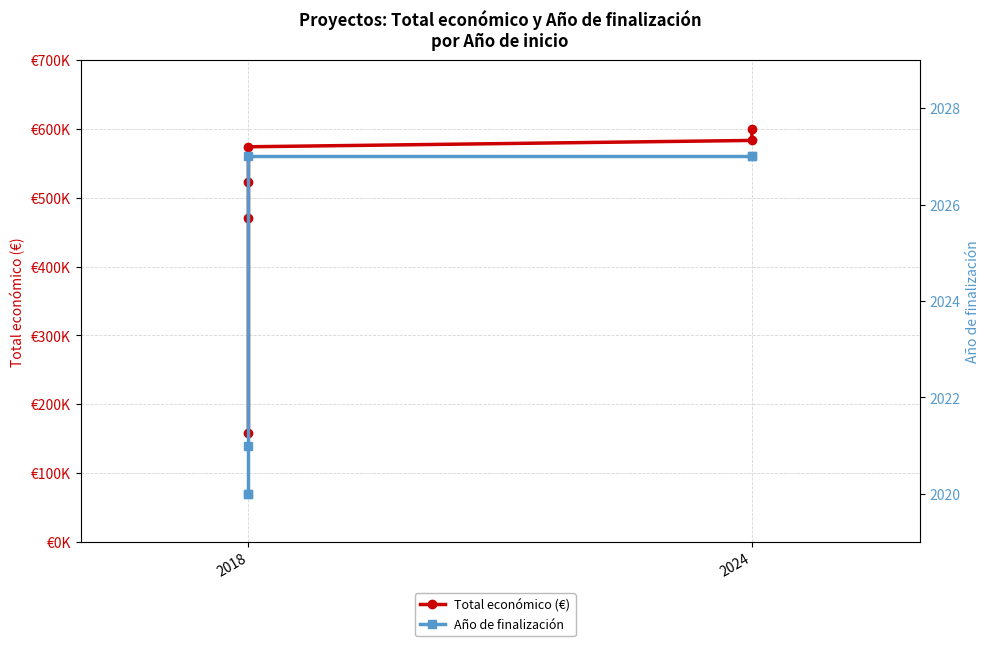

True or false: Año de finalización and Total económico (€) intersect in this chart.

False